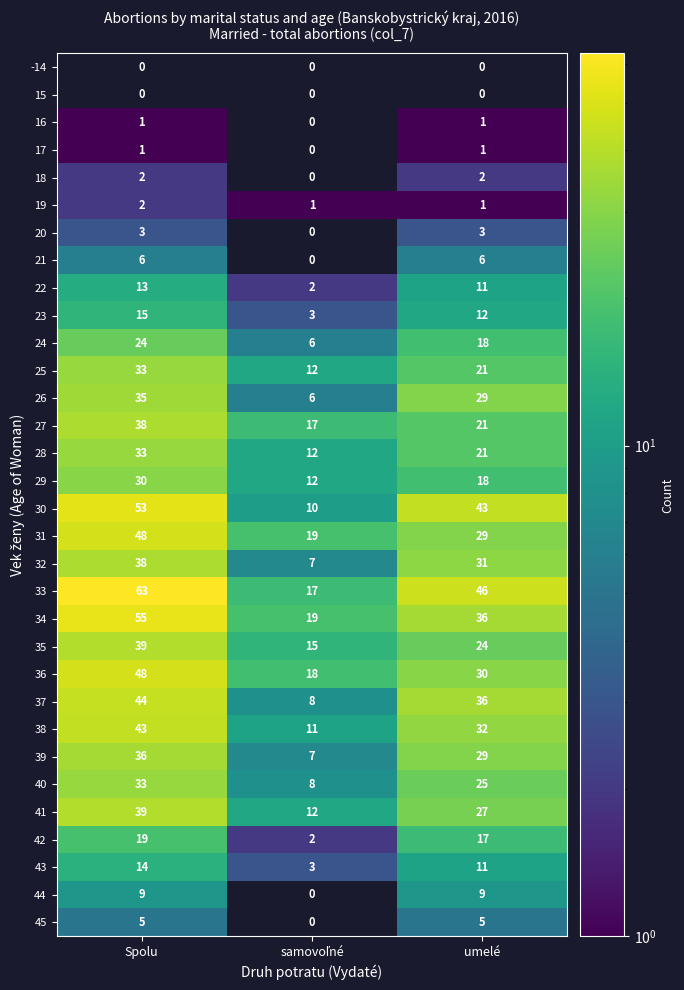

Where is 31 nearest to the value 33?

umelé